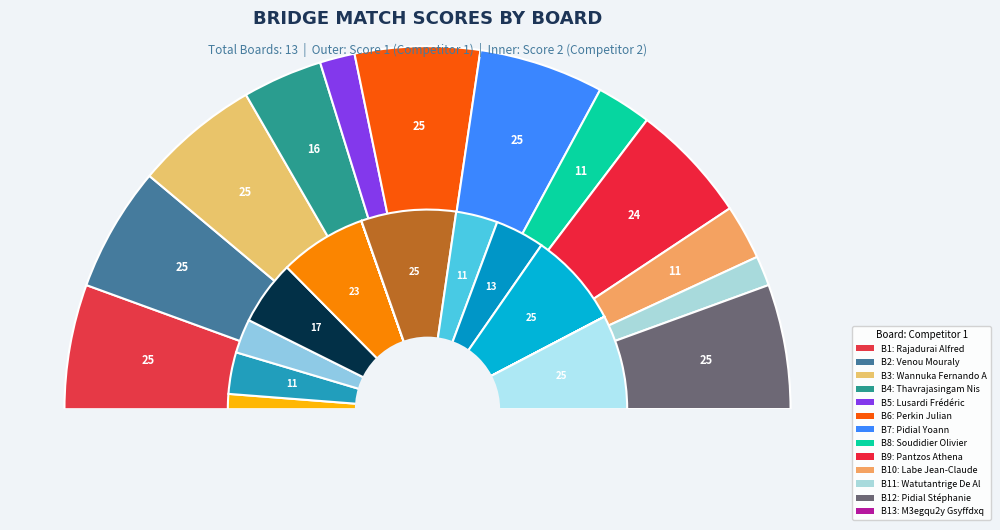

Which category has the biggest portion of the pie?

Rajadurai Alfred